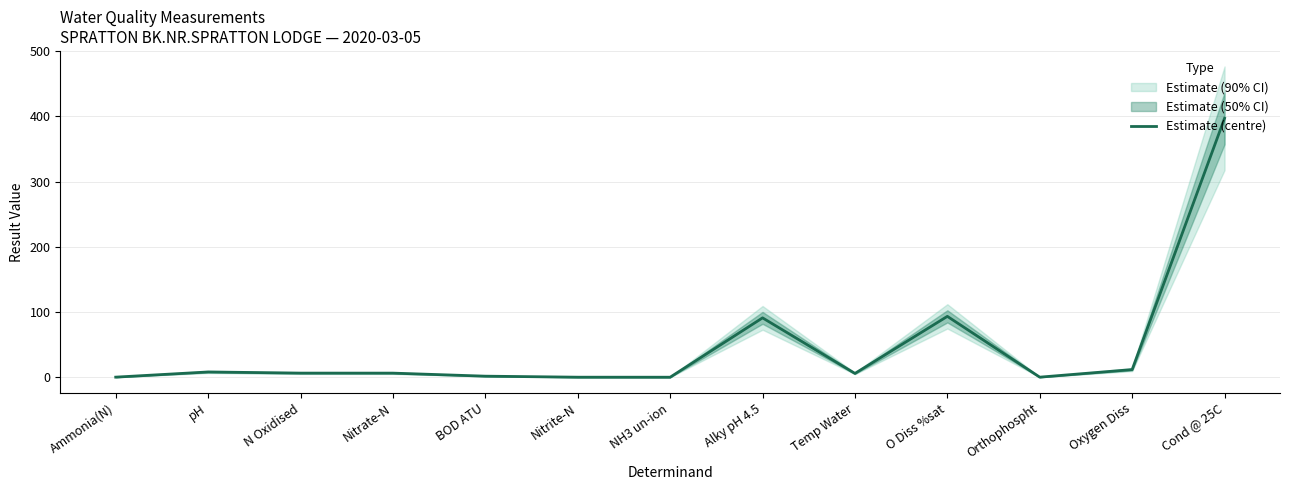

How many points are lower than both their immediate neighbors (excluding endpoints)?

3